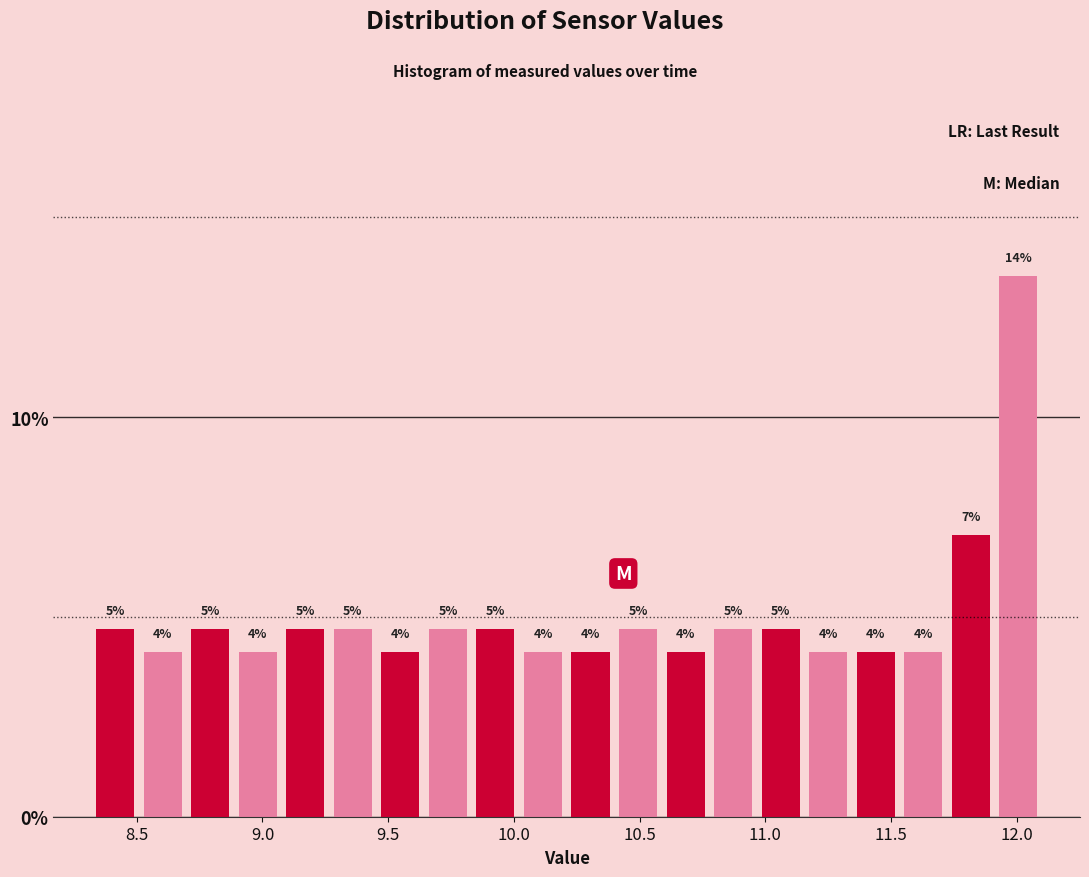

Read against the x-axis, roughly where is the centre of the tallest bar?

12.00